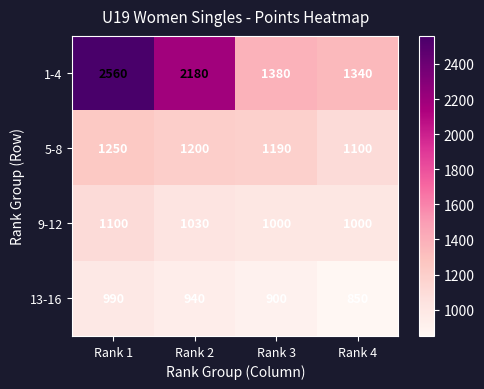

Rank the series at Rank 2 from lowest to highest value.

13-16, 9-12, 5-8, 1-4